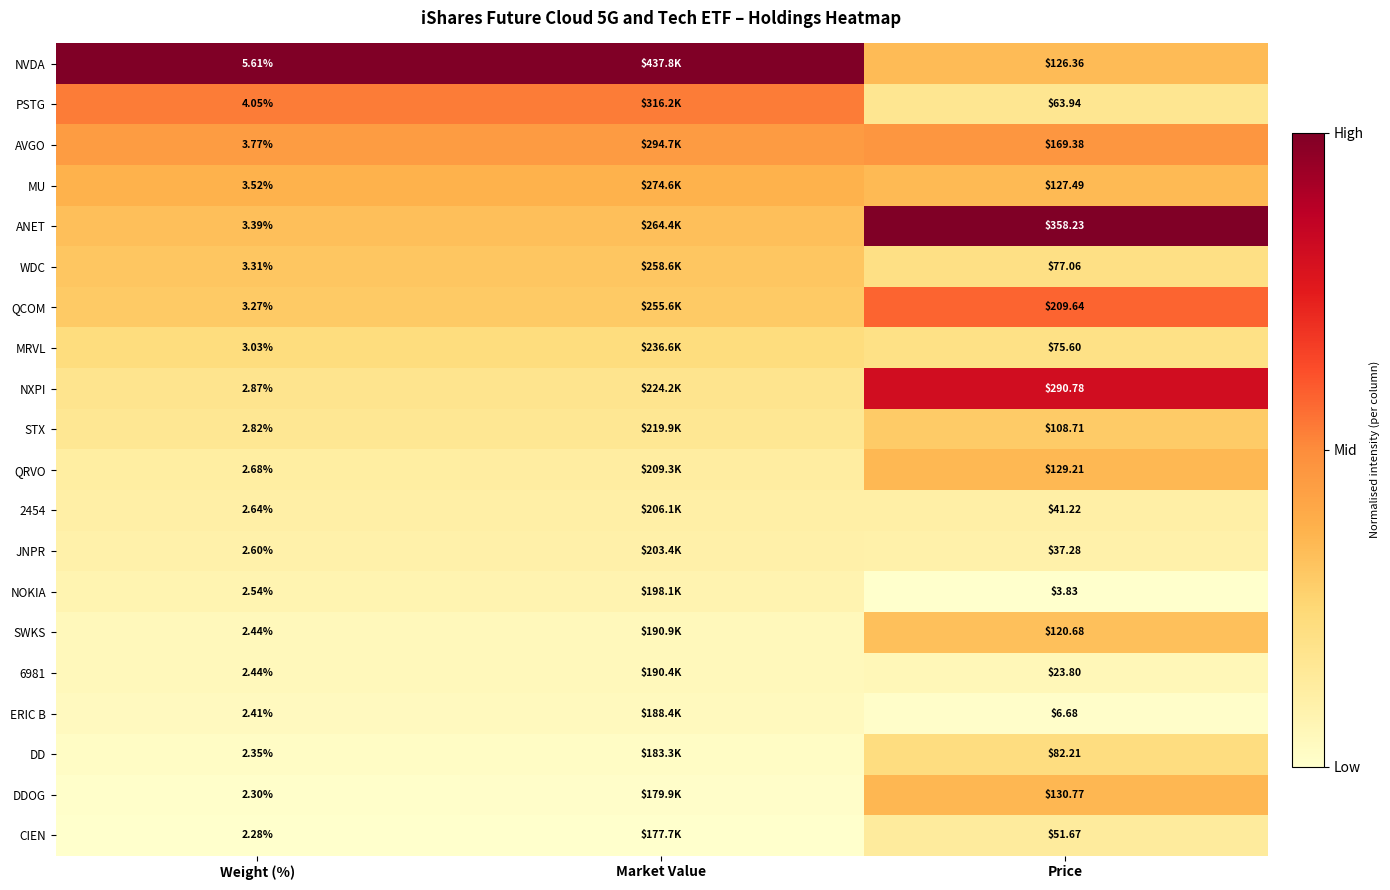

Which series changed the most between Weight (%) and Price?

ANET